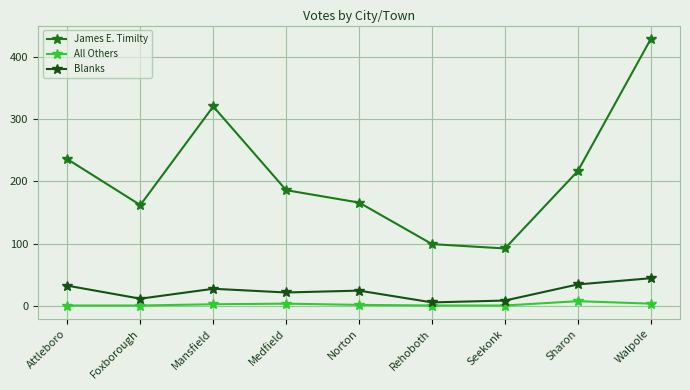

In All Others, how many points are higher than both neighbors (excluding endpoints)?

2